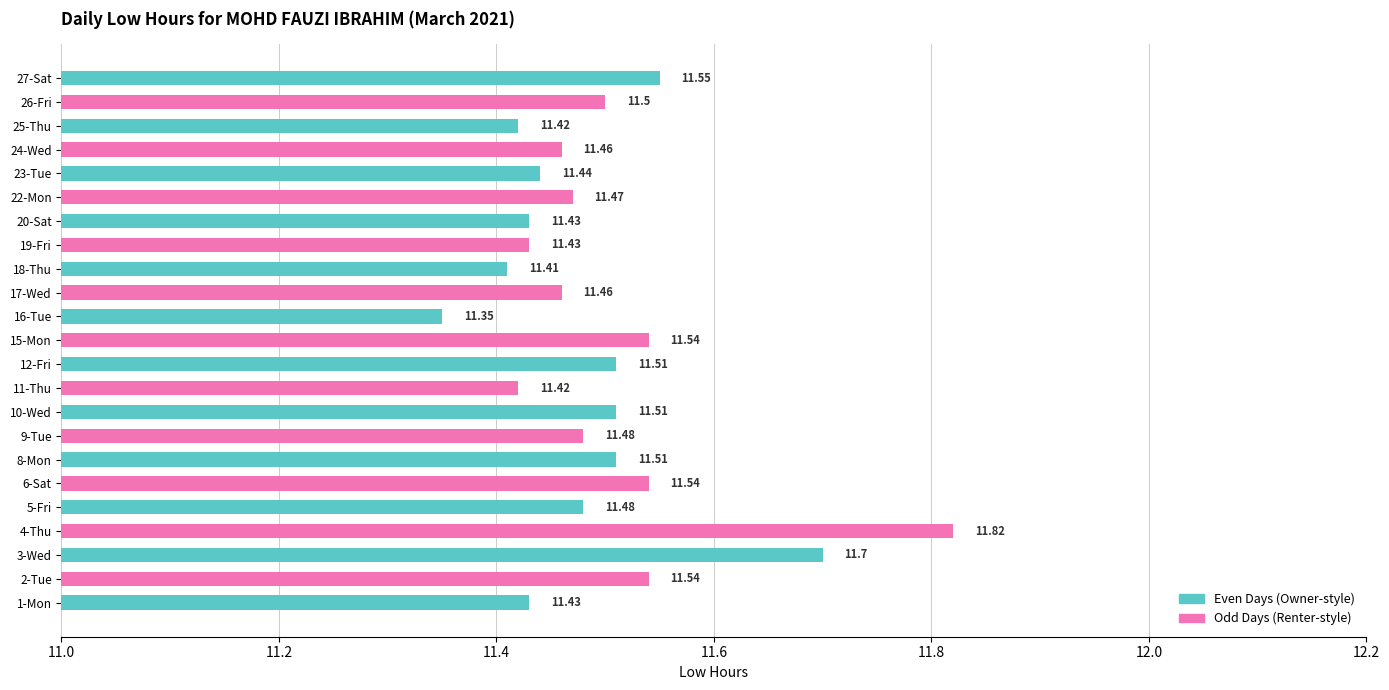

What is the sum of the values at 24-Wed and 17-Wed?

22.9